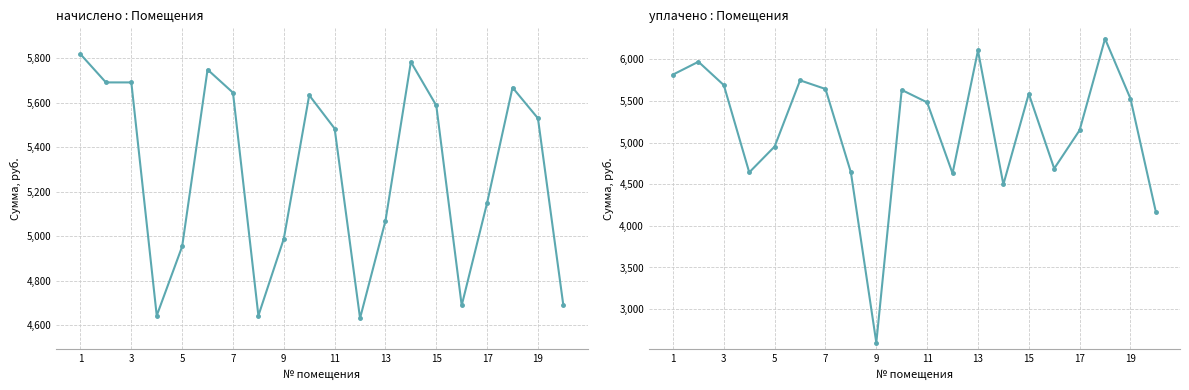

True or false: уплачено : Помещения has a value of 3323.5 at 17.

False